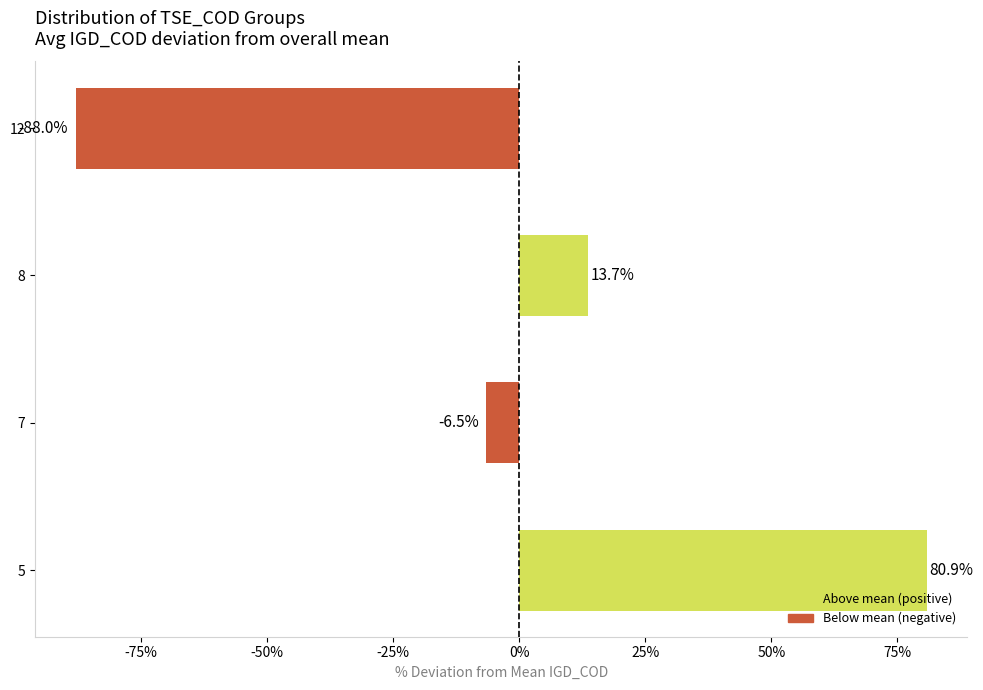

Rank the categories by value from lowest to highest.

12, 7, 8, 5